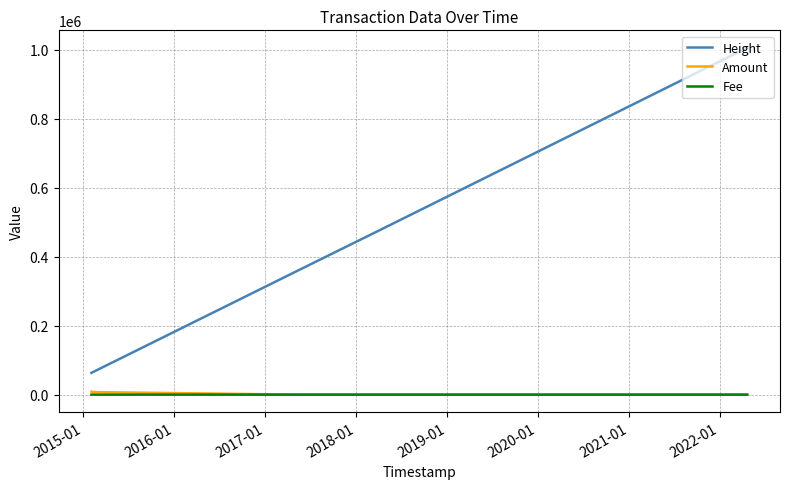

How many series are shown in this chart?

3